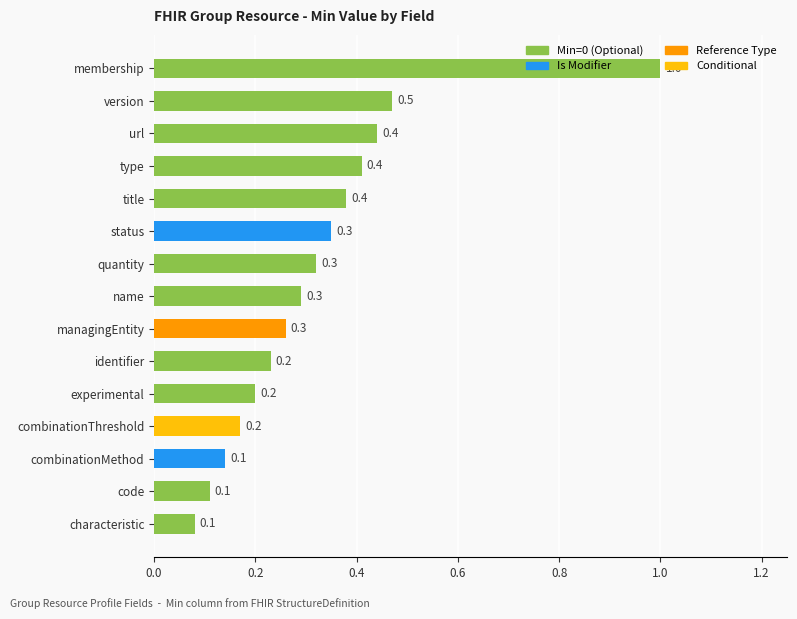

The value at title is 0.6. True or false?

False